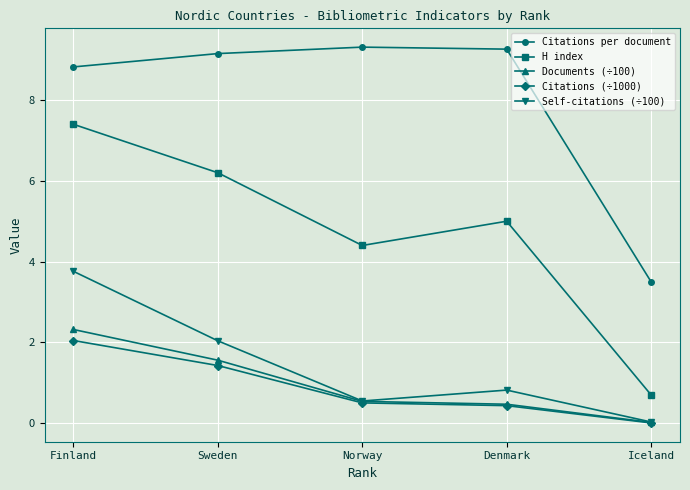

What is the difference between the highest and lowest values at Finland?

6.8